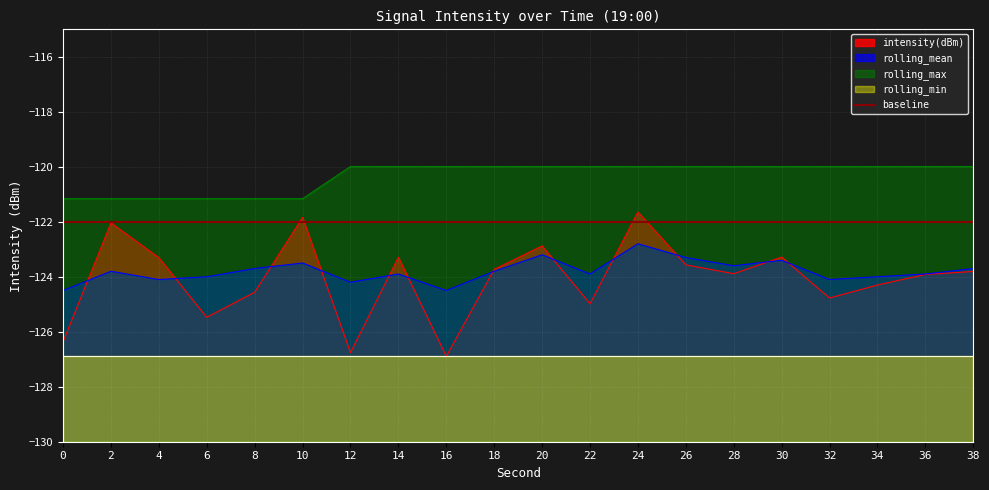

Is the value of rolling_max at 0 greater than the value of intensity(dBm) at 30?

Yes